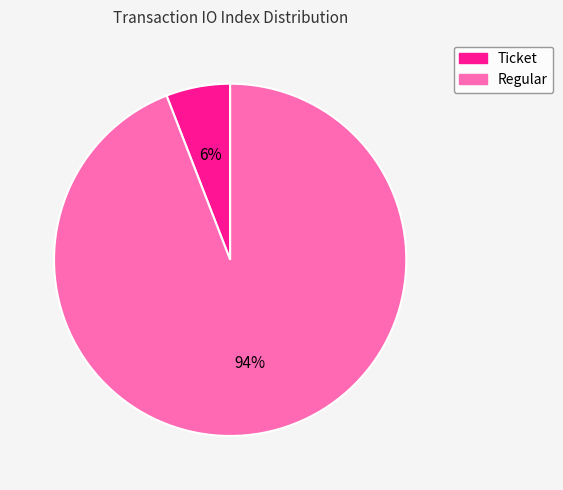

How many segments does this pie chart have?

2